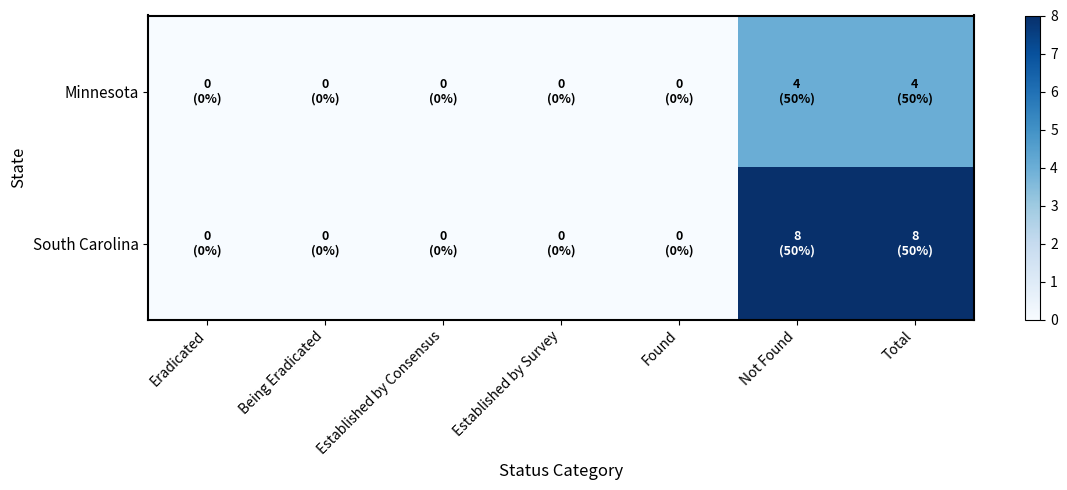

How many series are shown in this chart?

2